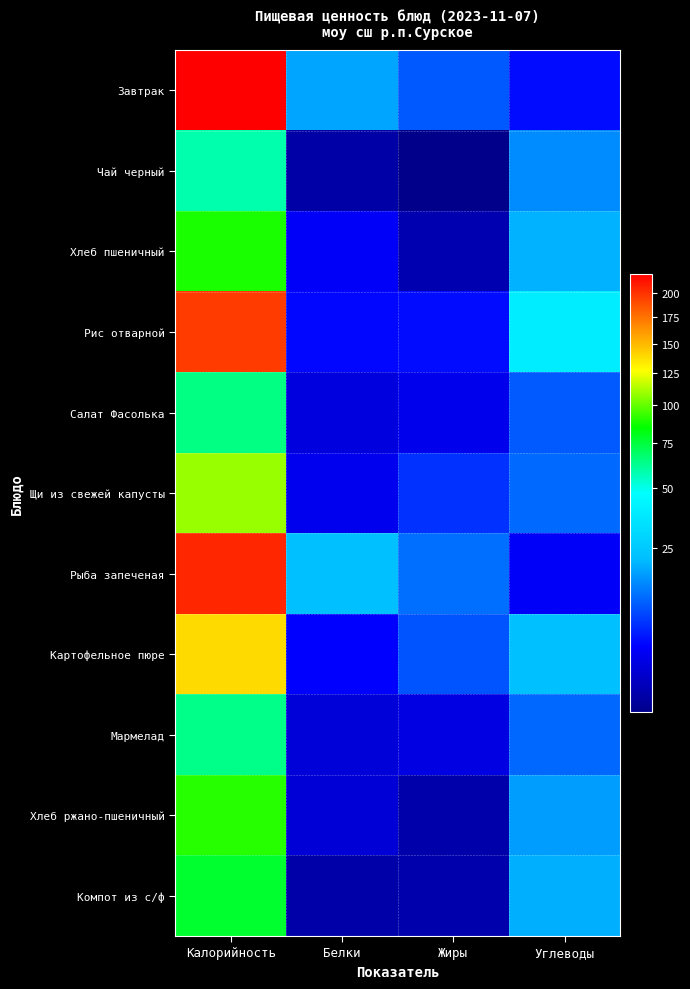

What is the total value across all series at Жиры?

46.0